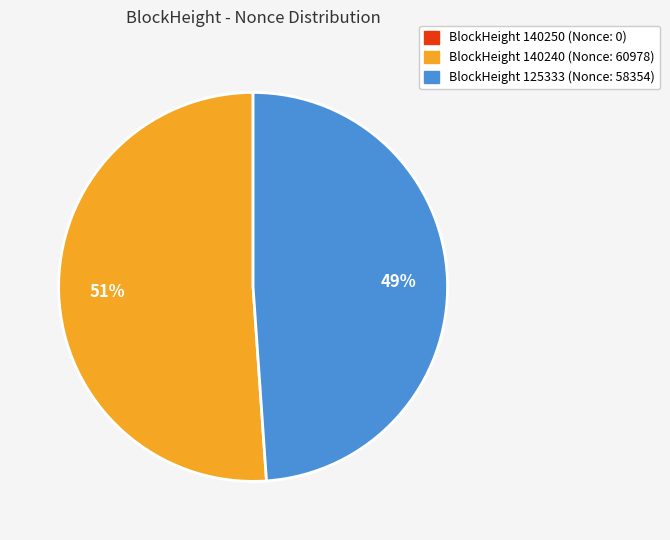

To the nearest percent, what is the difference between the largest and smallest slice percentages?

51%